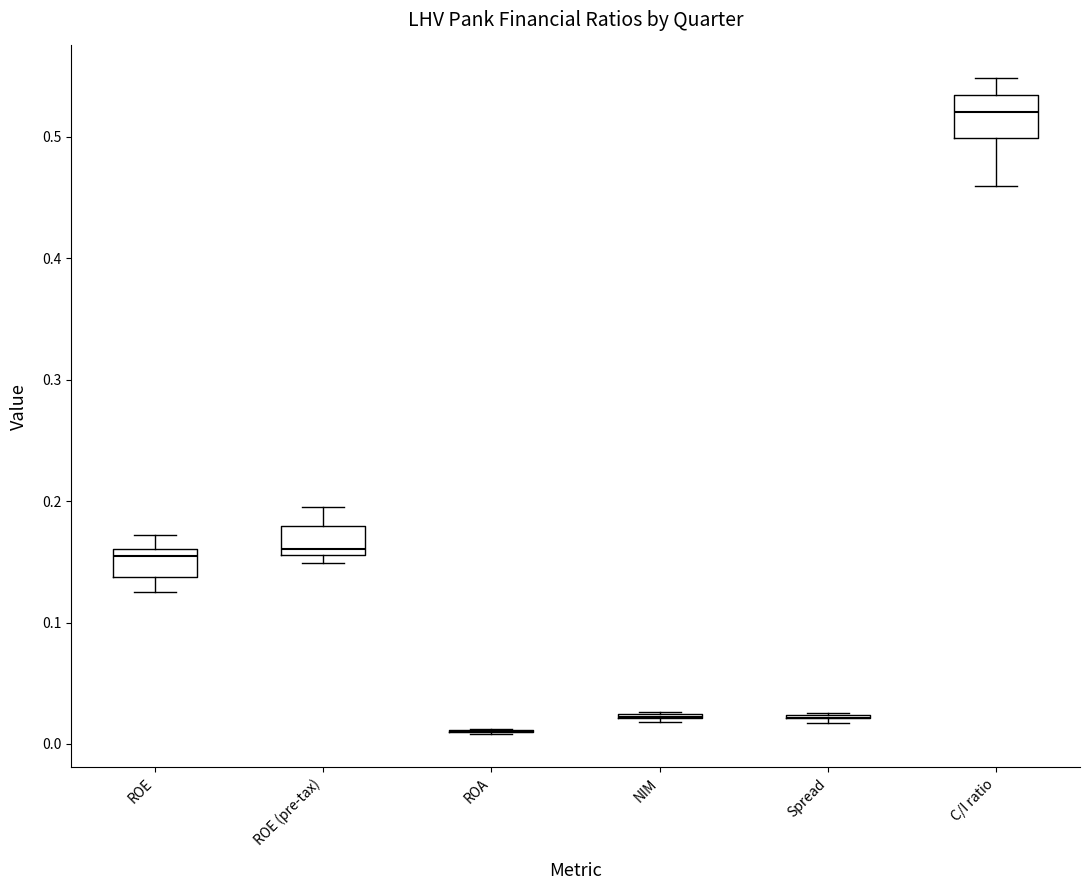

Reading left to right, read every box against the y-axis: the position of its median line, the range the box covers, and the ends of its whiskers. The values are not printed on the chart, so give them approximately, as read against the axis.

ROE: median 0.15, box 0.14 to 0.16, whiskers 0.12 to 0.17
ROE (pre-tax): median 0.16 (just above the box's lower edge), box 0.16 to 0.18, whiskers 0.15 to 0.19
ROA: box collapsed to a line at 0.01, whiskers 0.01 to 0.01
NIM: box collapsed to a line at 0.02, whiskers 0.02 to 0.03
Spread: box collapsed to a line at 0.02, whiskers 0.02 to 0.03
C/I ratio: median 0.52, box 0.50 to 0.53, whiskers 0.46 to 0.55